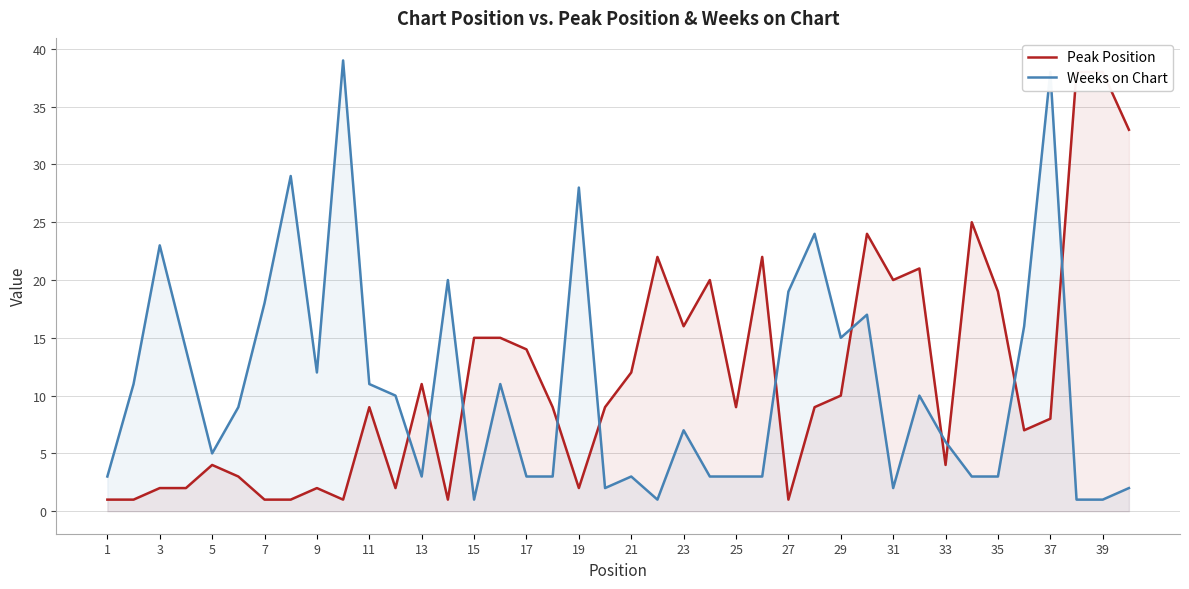

True or false: Peak Position has more than 1 points higher than both neighbors.

True